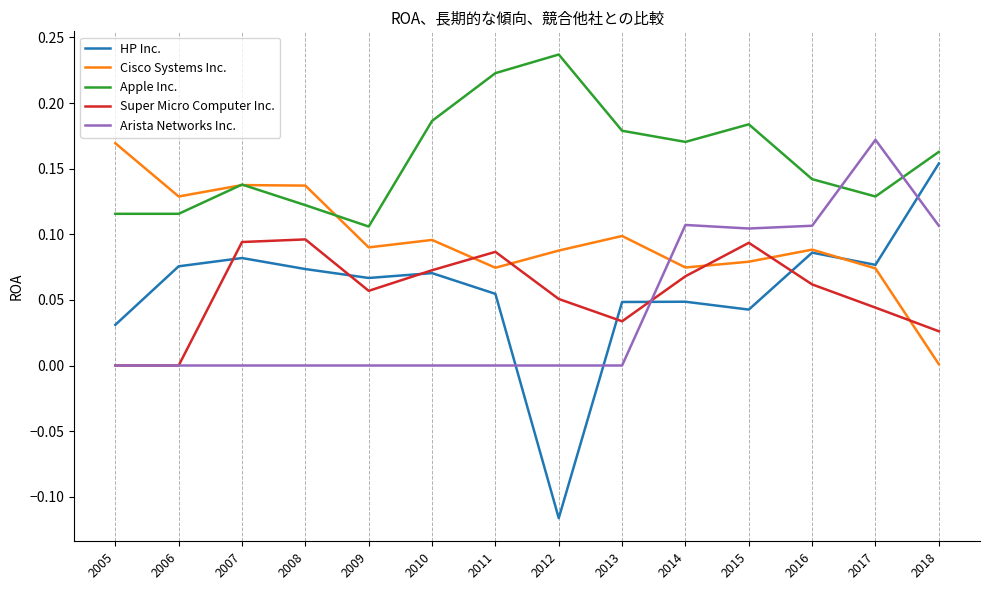

Which series has the largest range (max minus min)?

HP Inc.